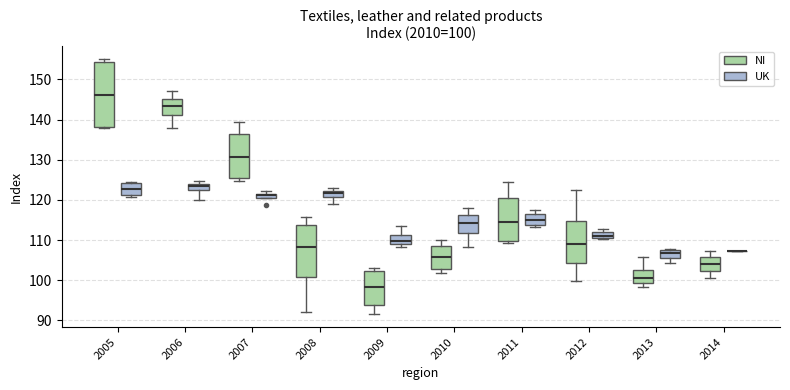

Which box is the tallest, from its lower edge to its upper edge?

2005 (NI)